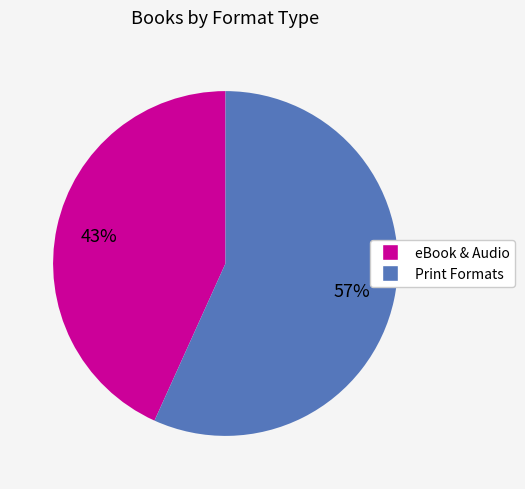

Does any single category account for the majority?

Yes